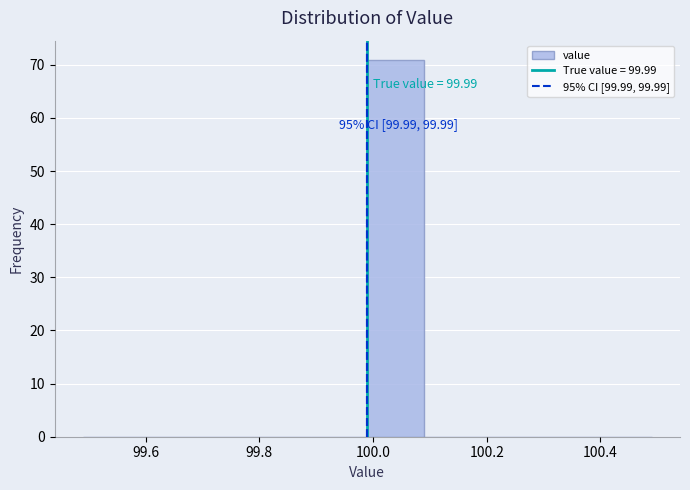

Which range on the x-axis has the tallest bar?

99.99 to 100.09